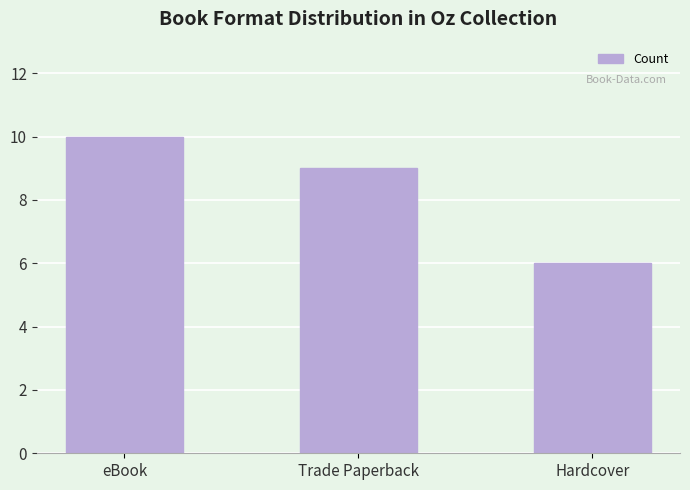

How many values are between 6 and 10?

3